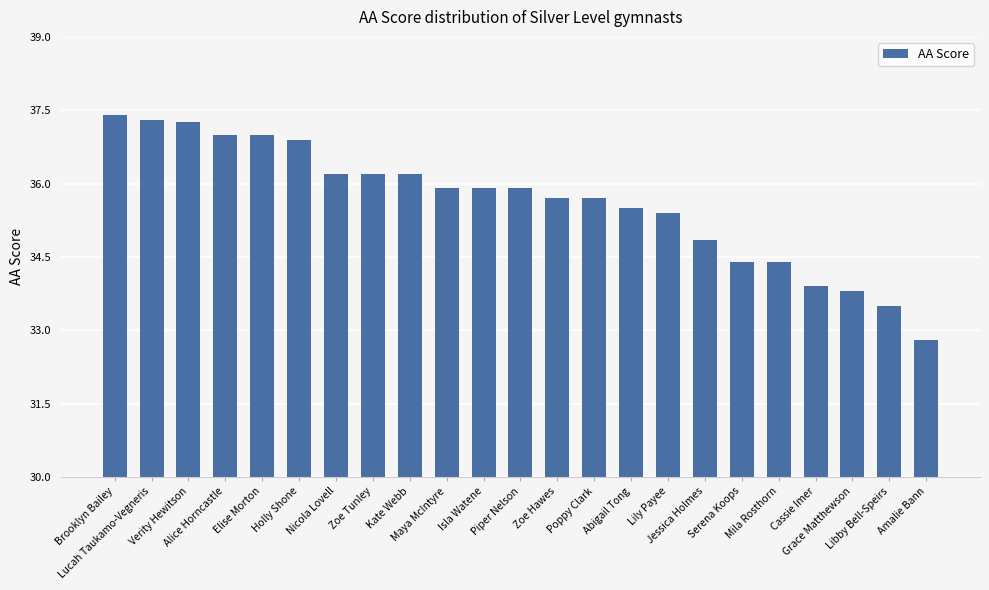

What is the difference between the maximum and second lowest values?

3.9